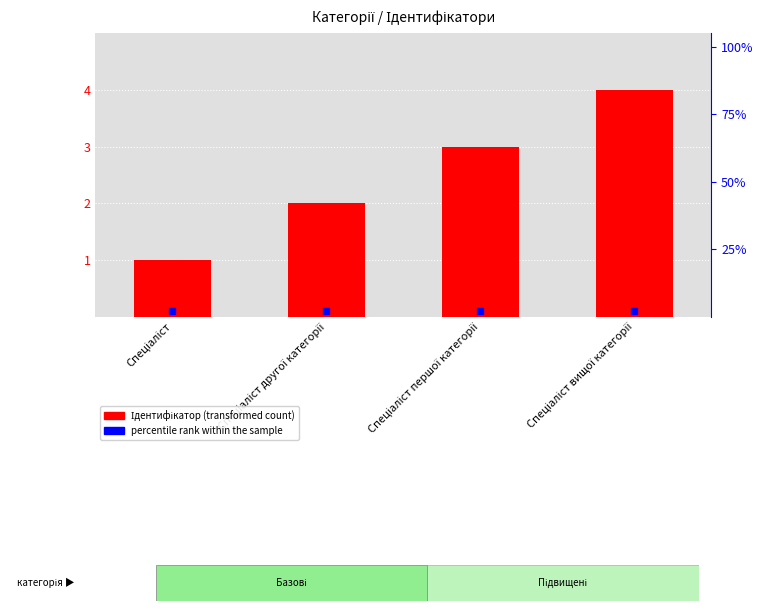

Where is the data nearest to the value 2?

Спеціаліст другої категорії